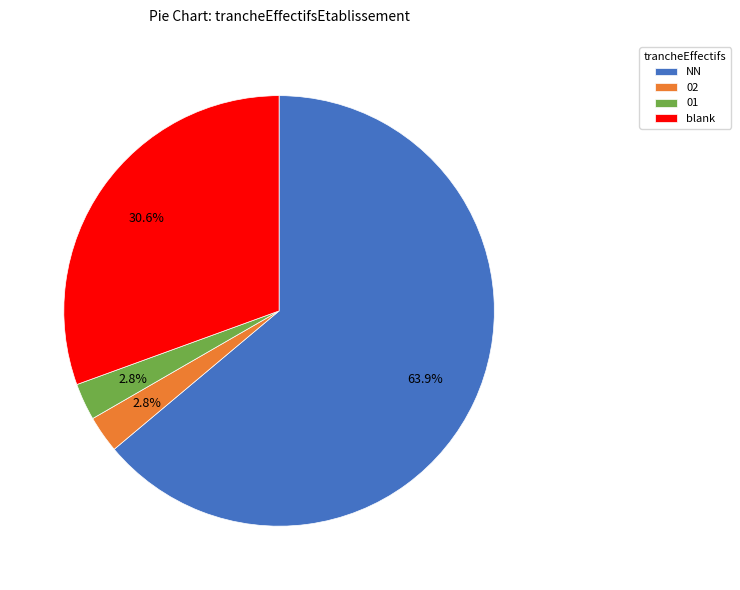

Which has a higher value, blank or 01?

blank